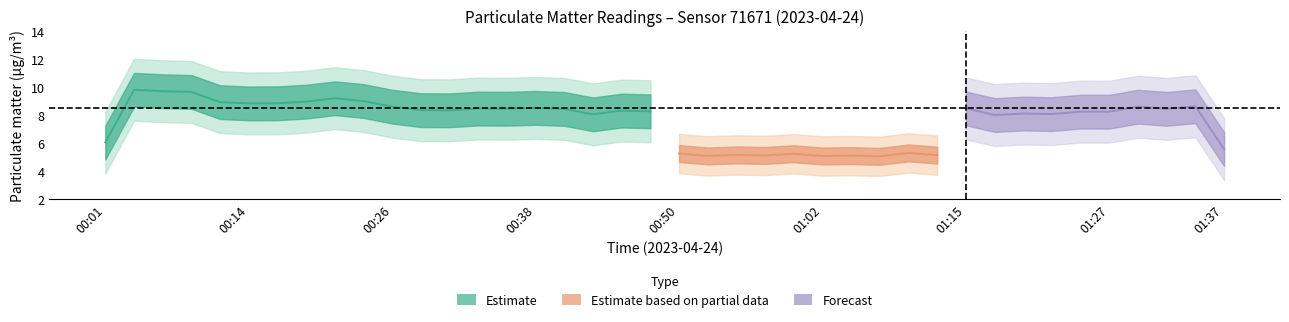

What is the difference between the maximum and second lowest values in the P2 series?

1.4